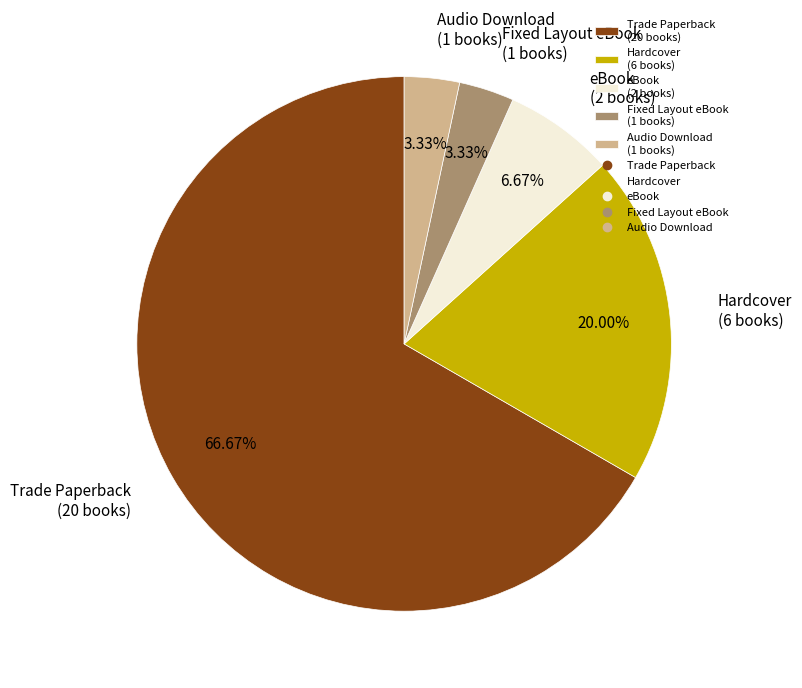

Does any single category account for the majority?

Yes